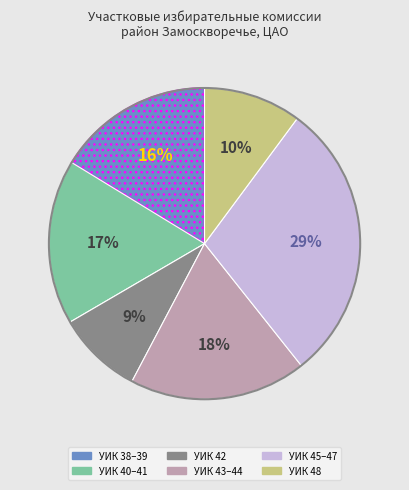

To the nearest percent, what is the difference between the largest and smallest slice percentages?

20%